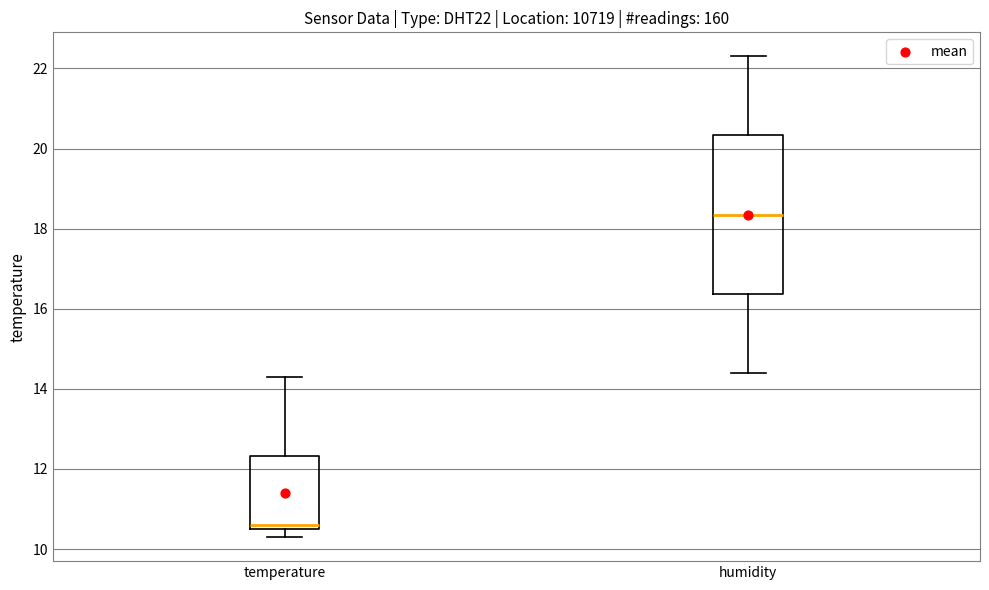

Reading left to right, read every box against the y-axis: the position of its median line, the range the box covers, and the ends of its whiskers. The values are not printed on the chart, so give them approximately, as read against the axis.

temperature: median 10.6 (just above the box's lower edge), box 10.6 to 12.4, whiskers 10.4 to 14.4
humidity: median 18.4, box 16.4 to 20.4, whiskers 14.4 to 22.4